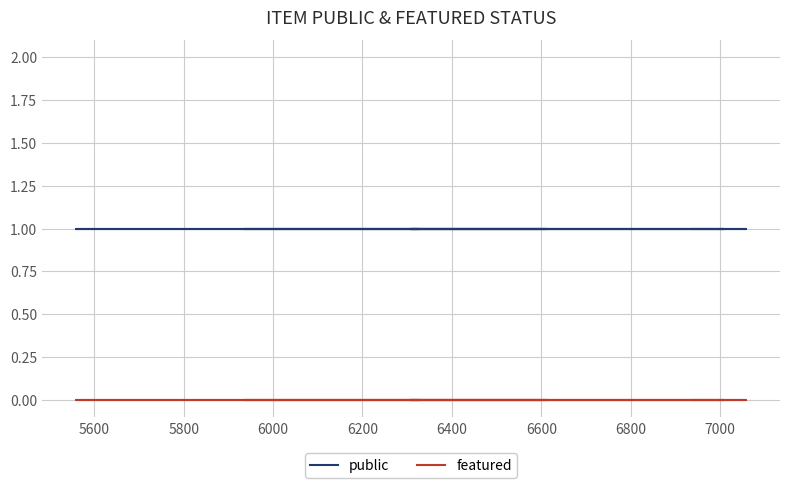

What is the total value across all series at 6000?

1